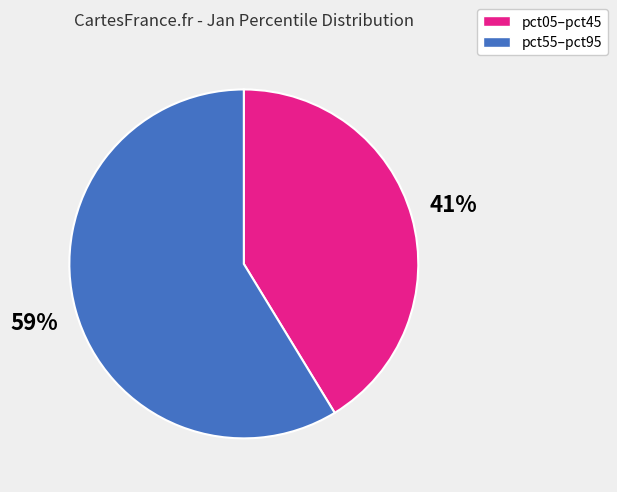

To the nearest percent, what is the average slice percentage?

50%